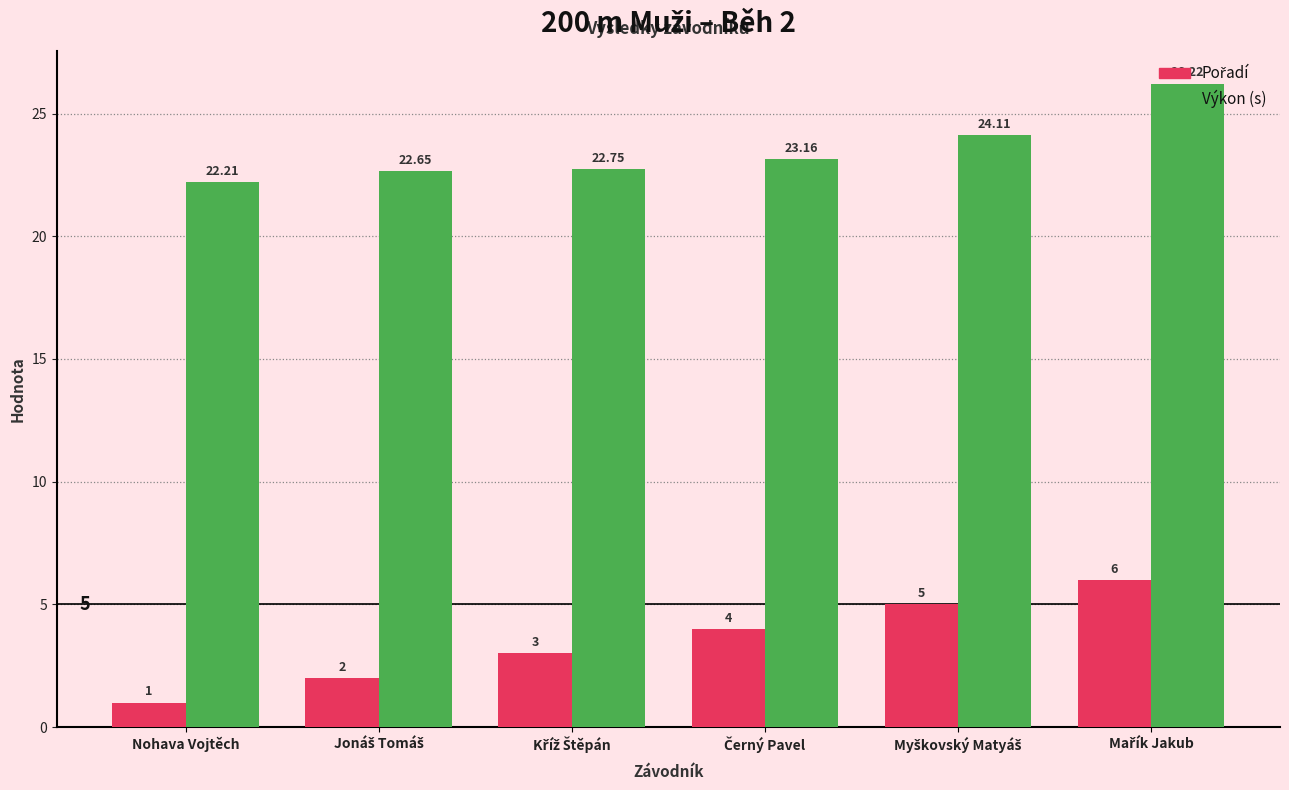

What is the difference between the maximum and minimum values in the Výkon (s) series?

4.0